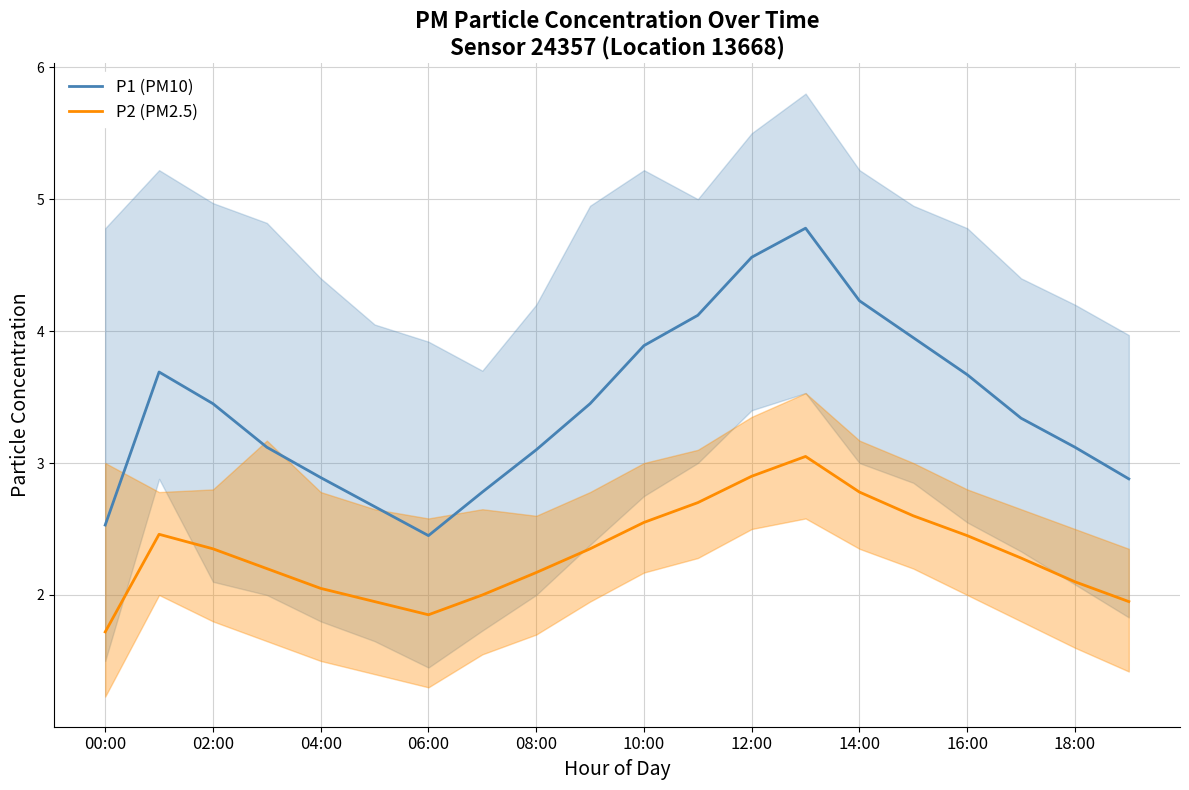

The P1 (PM10) series shows 0.8 at 08:00. True or false?

False